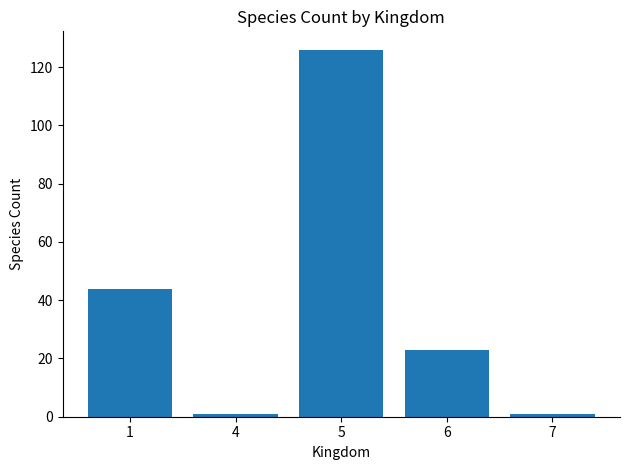

What is the average value?

39